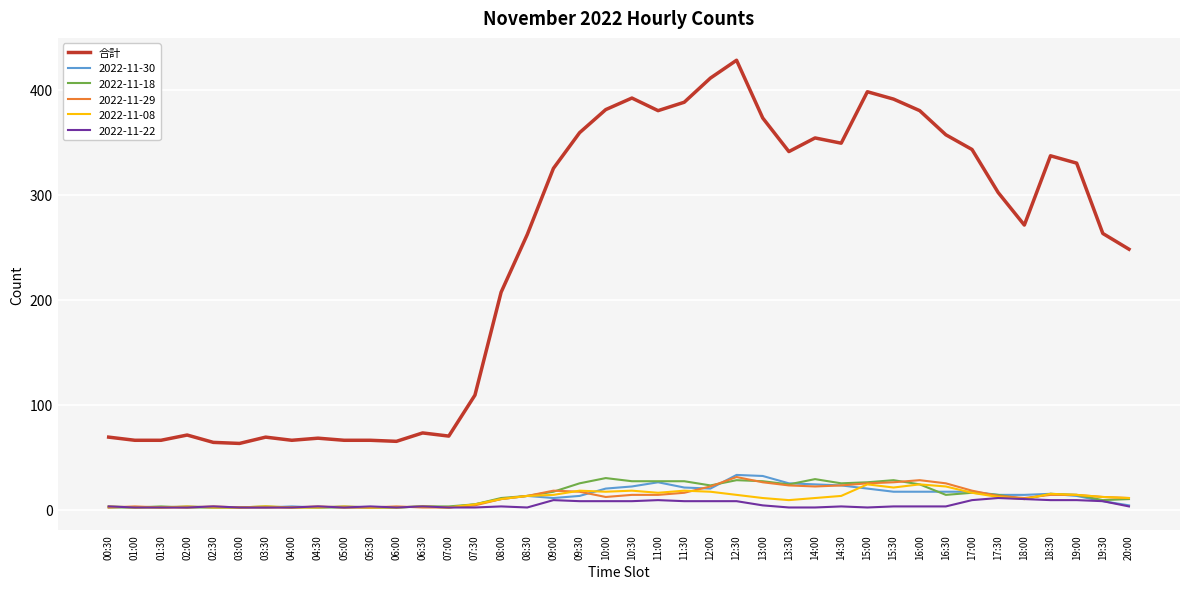

How many lines are shown in the chart?

6